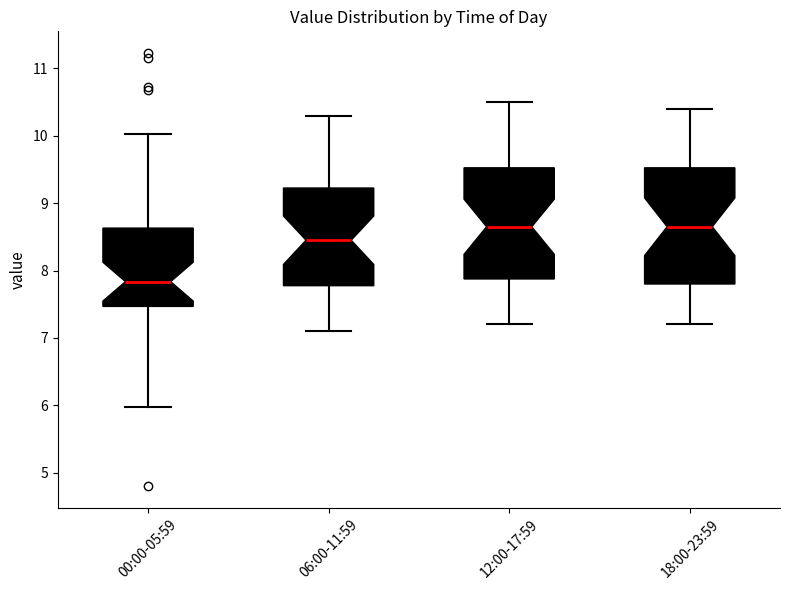

Where does the lower whisker of the box for 06:00-11:59 end on the y-axis? The values are not printed on the chart, so give them approximately, as read against the axis.

7.1